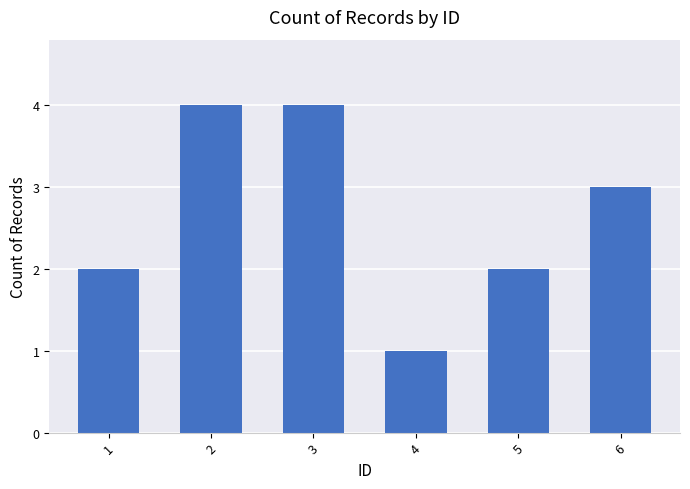

Approximately how many times larger is the value at 1 compared to 6?

0.7